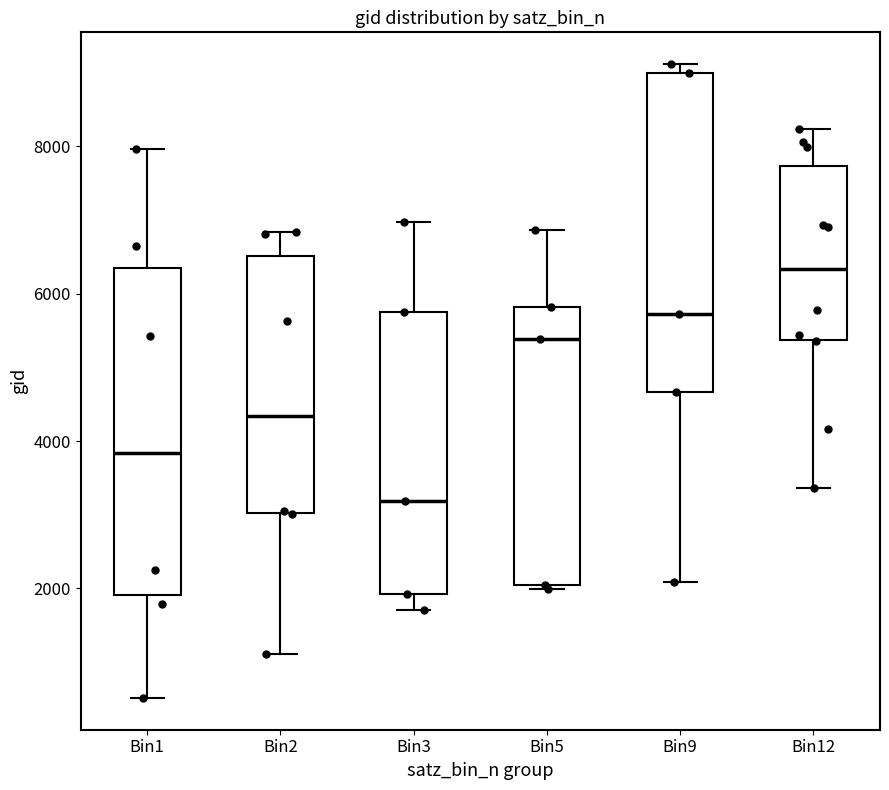

Where is the upper edge of the box for Bin3 on the y-axis? The values are not printed on the chart, so give them approximately, as read against the axis.

5800